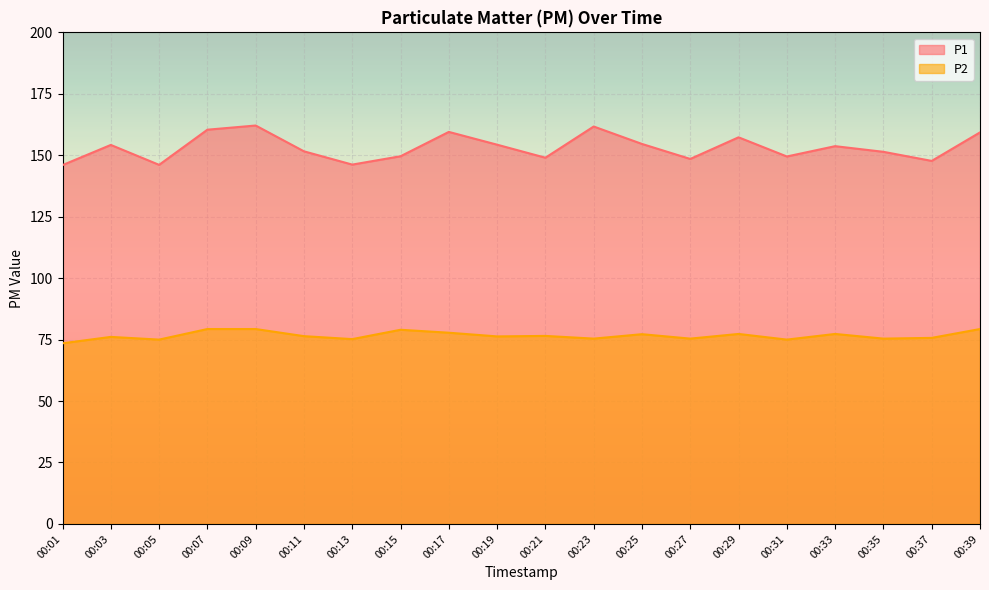

Is it true that P1 equals 147.7 at 00:37?

True